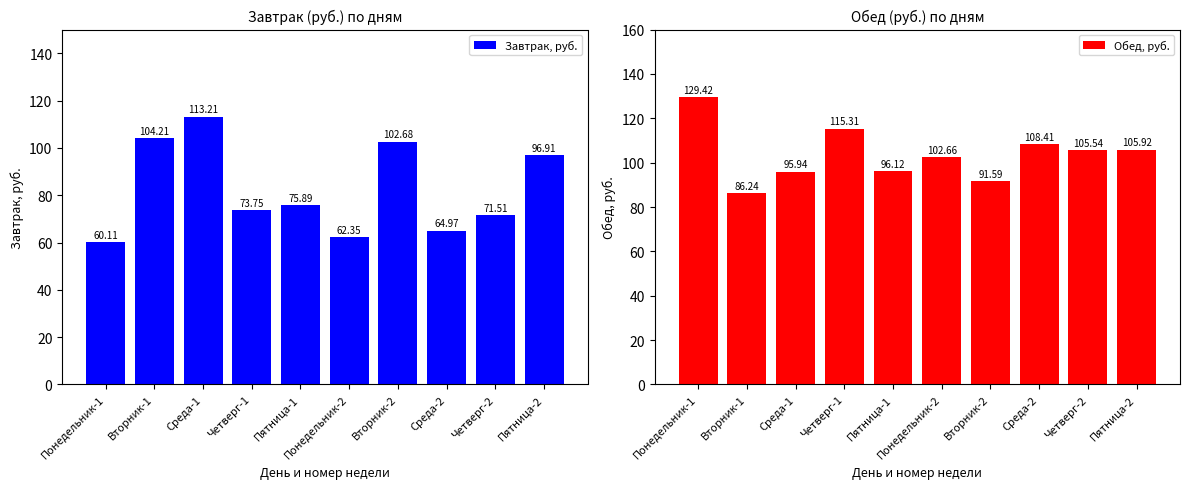

Does the chart contain stacked bars?

No